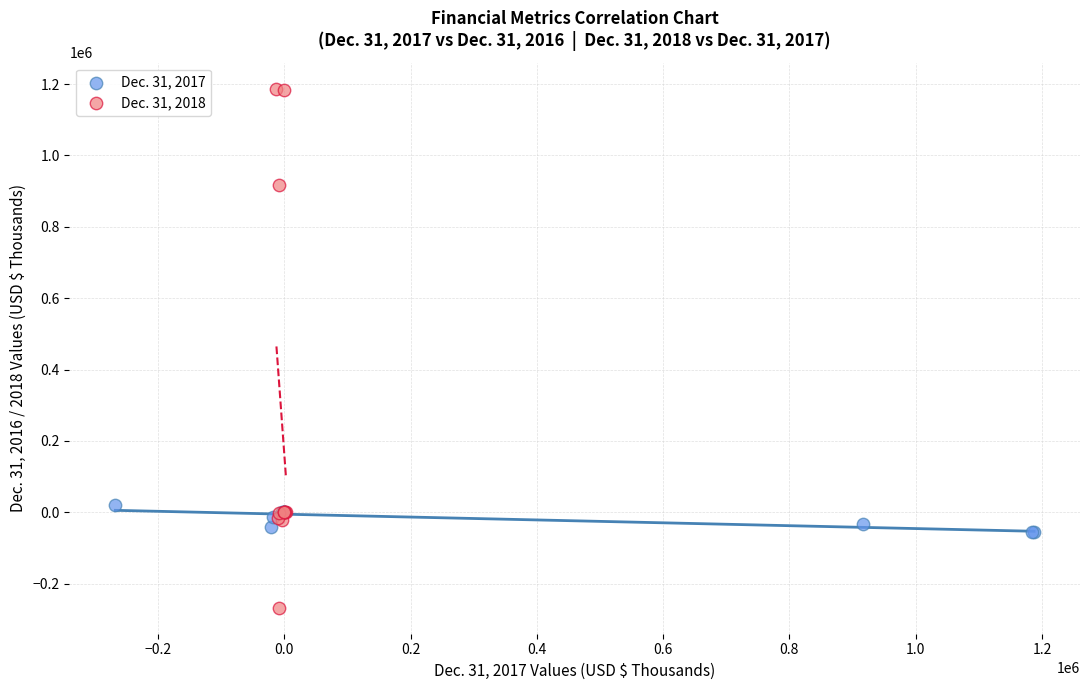

Which series contains the highest Y value?

Dec. 31, 2018